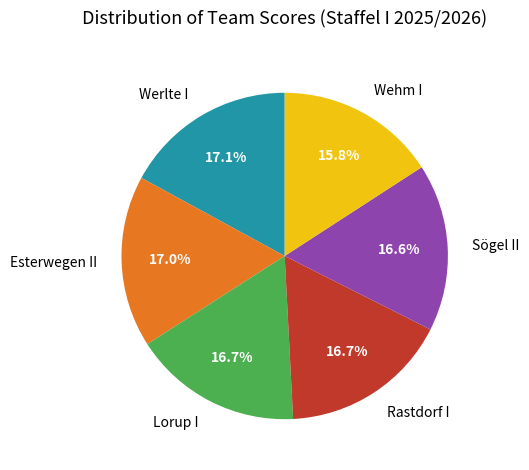

Count the number of slices in the pie.

6